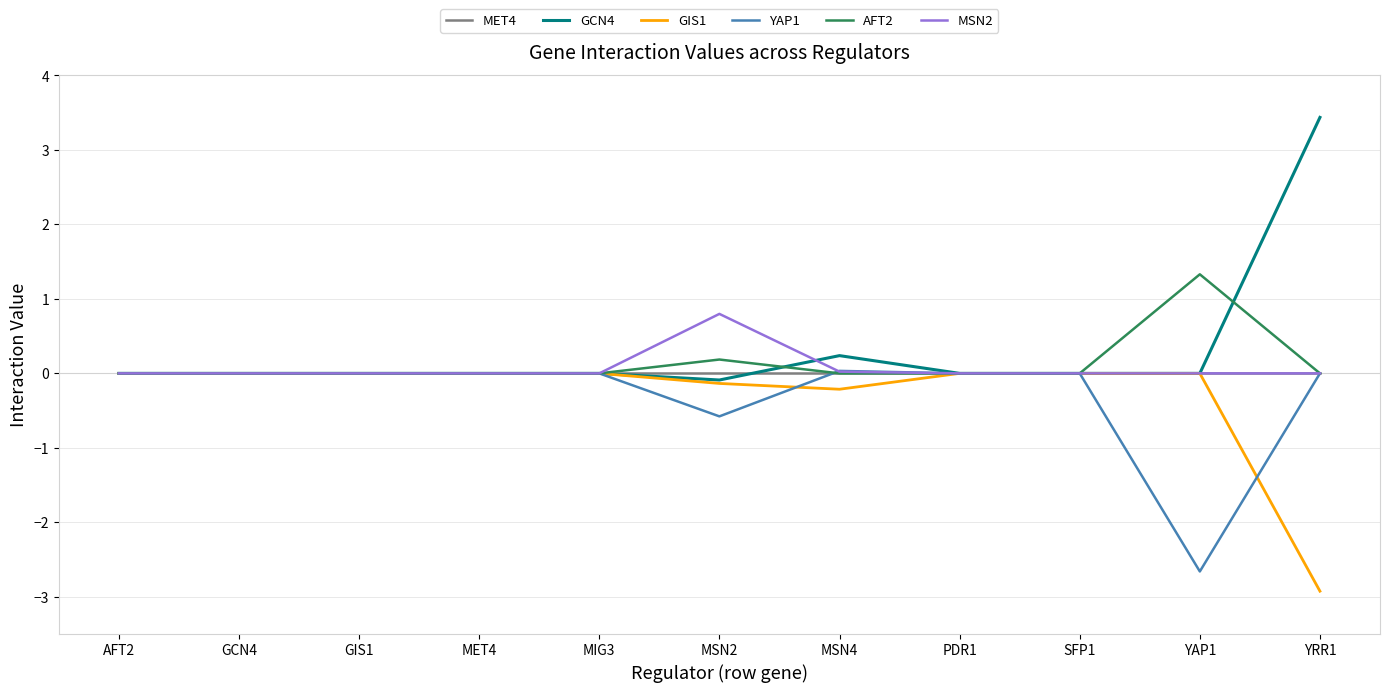

What are all the series names shown in the legend?

MET4, GCN4, GIS1, YAP1, AFT2, MSN2